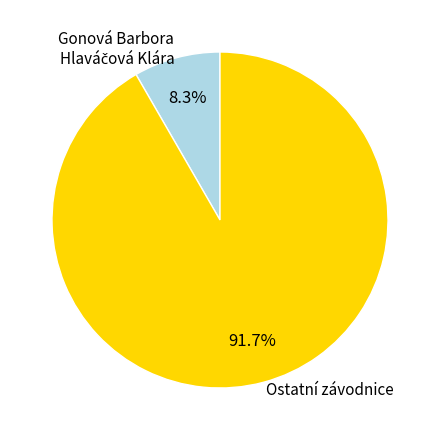

What is the majority slice?

Ostatní závodnice